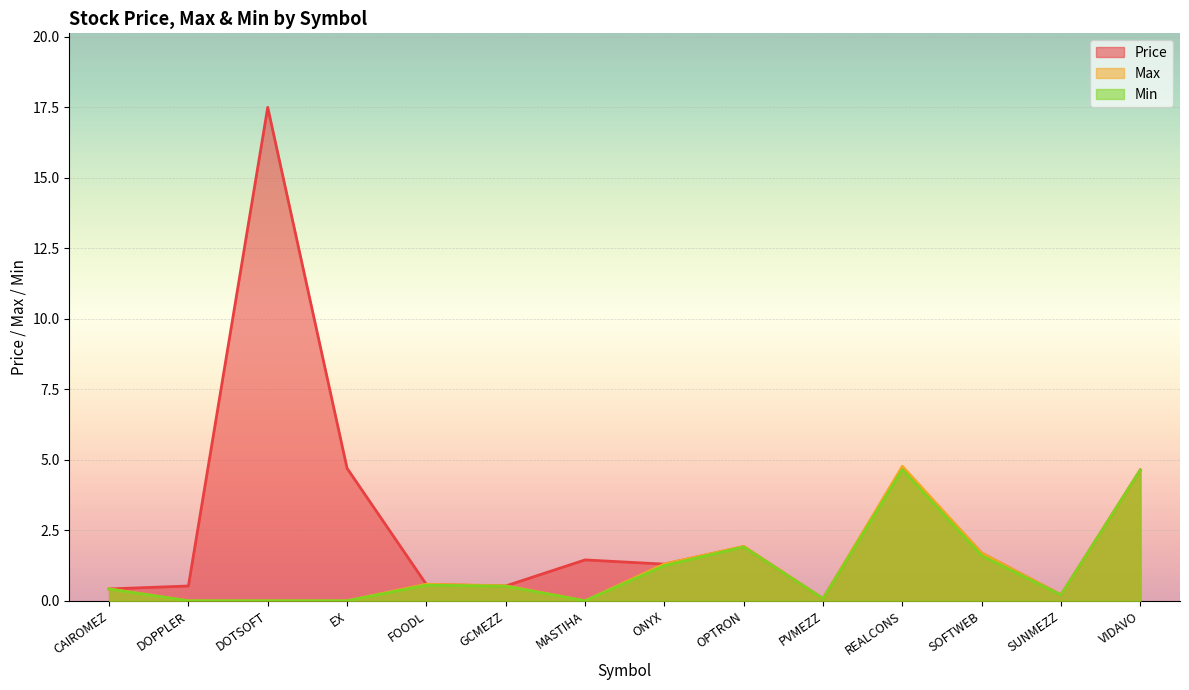

Which series changed the most between ONYX and PVMEZZ?

Max